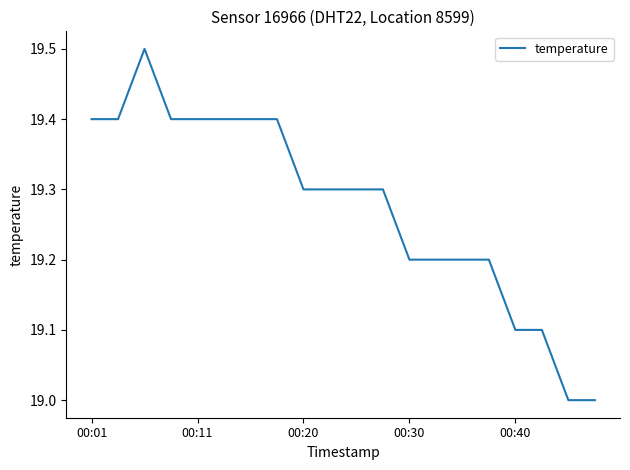

What is the smallest value displayed?

19.0